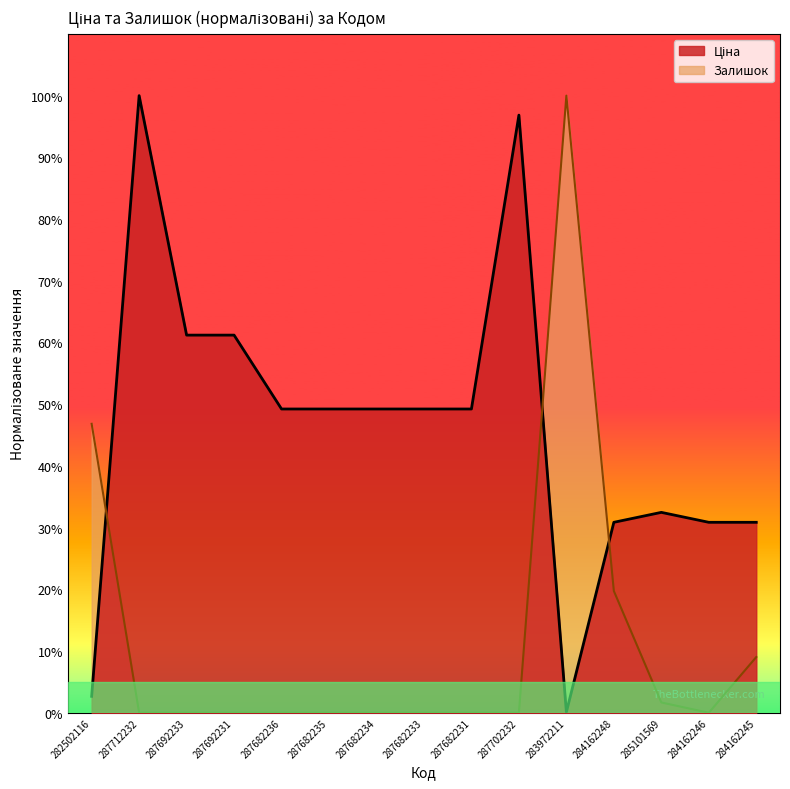

Reading right to left, transcribe all the data shown in this chart.

Ціна: 30.9	30.9	32.5	30.9	0.1	96.8	49.2	49.2	49.2	49.2	49.2	61.2	61.2	100.0	2.7
Залишок: 9.0	0.0	1.7	19.7	100.0	0.0	0.0	0.0	0.0	0.0	0.0	0.0	0.0	0.0	46.8